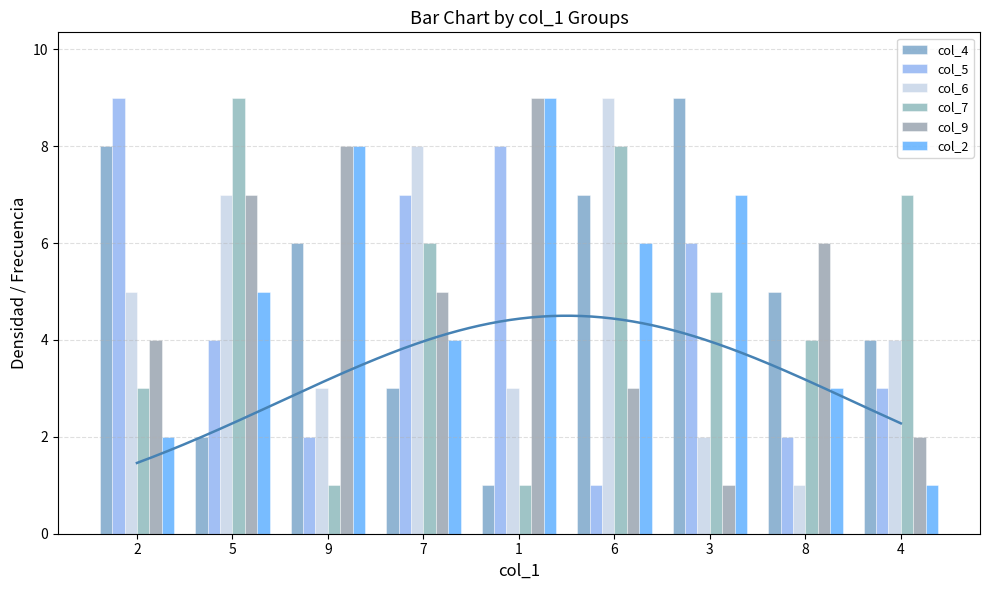

At which label does col_7 reach its minimum?

9